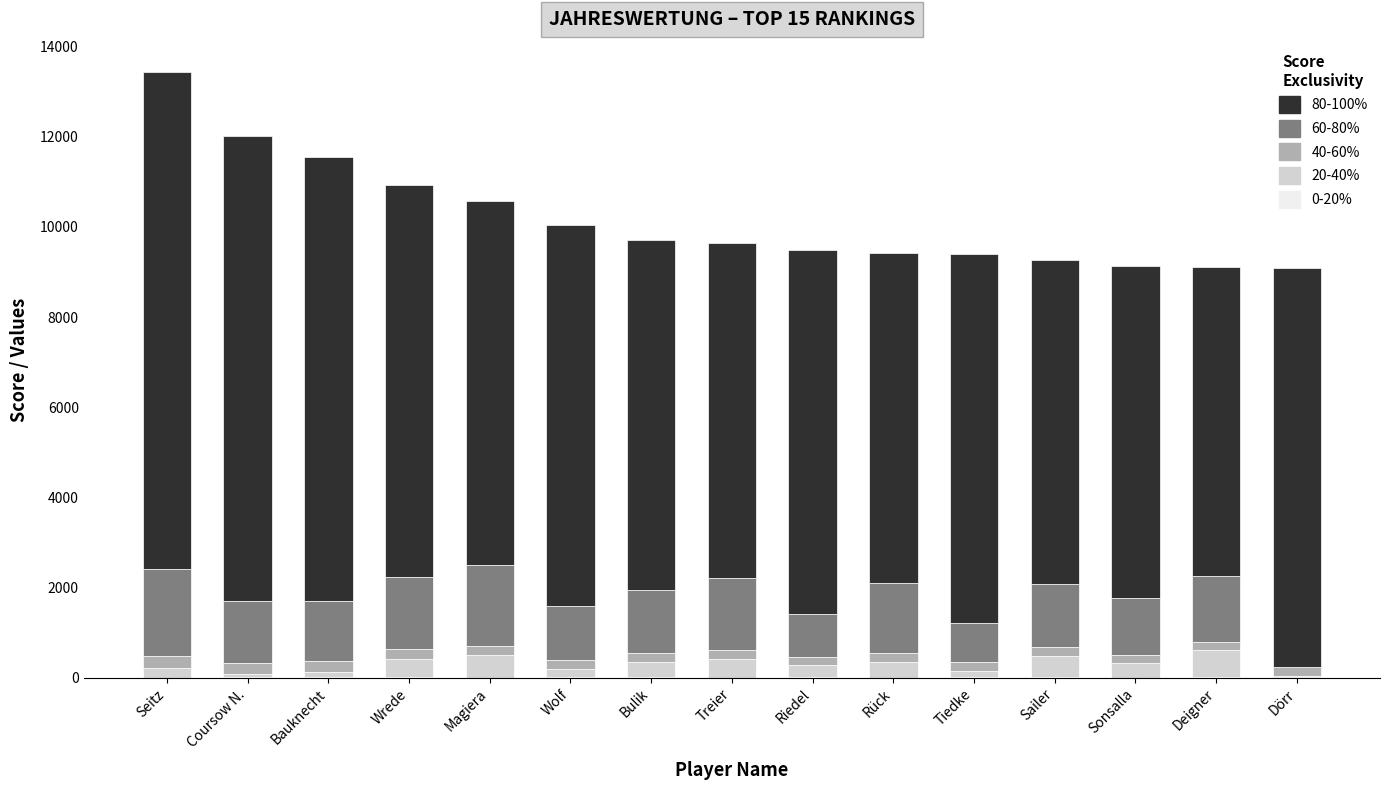

At which category is the sum across all series the highest?

Seitz